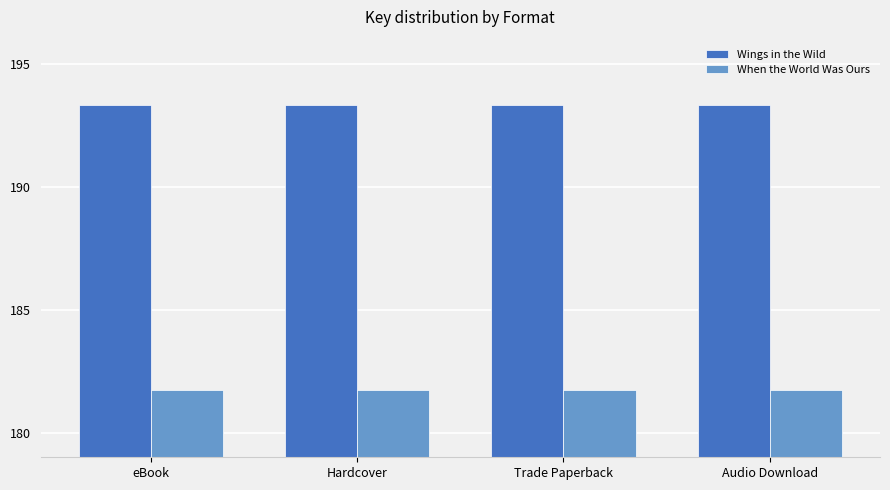

Between Hardcover and eBook, which is larger?

Hardcover